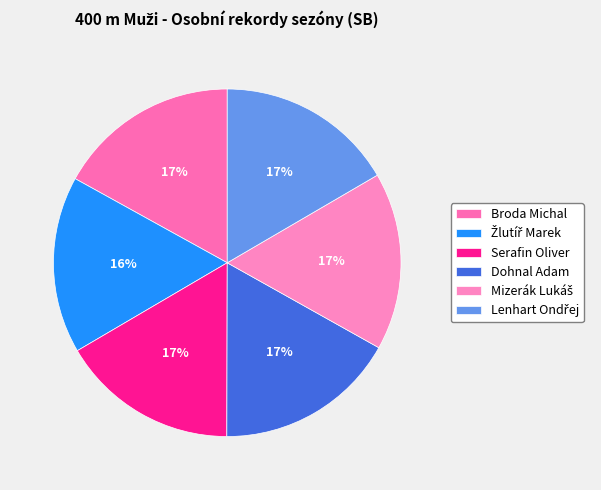

True or false: Žlutíř Marek accounts for 27% of the total.

False